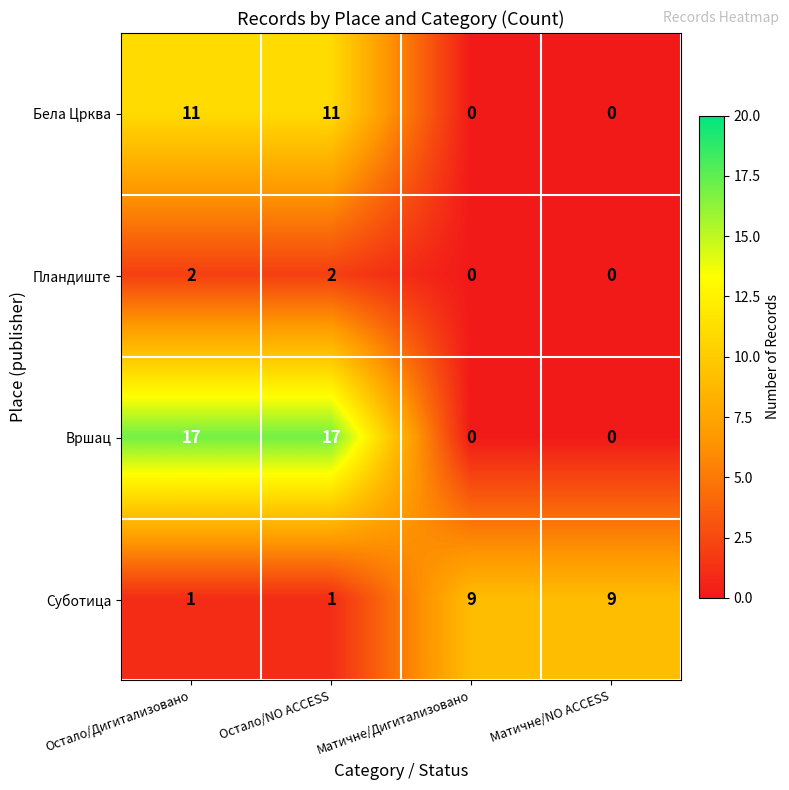

What is the total value across all series at Матичне/Дигитализовано?

9